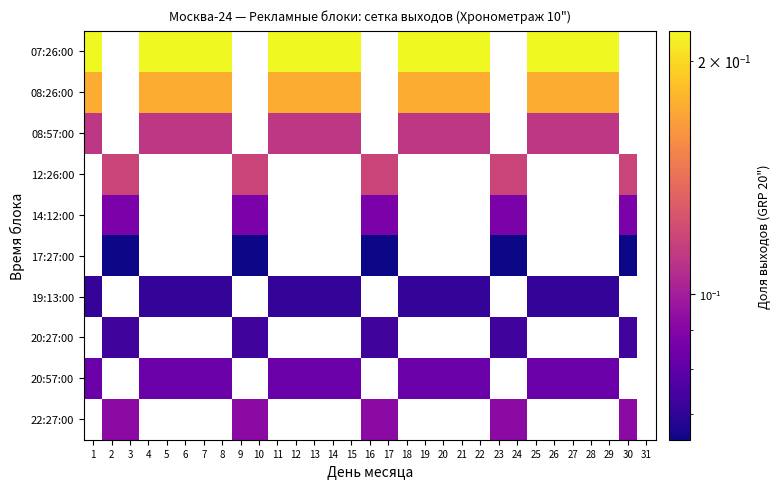

Between 16 and 7, which is larger?

7